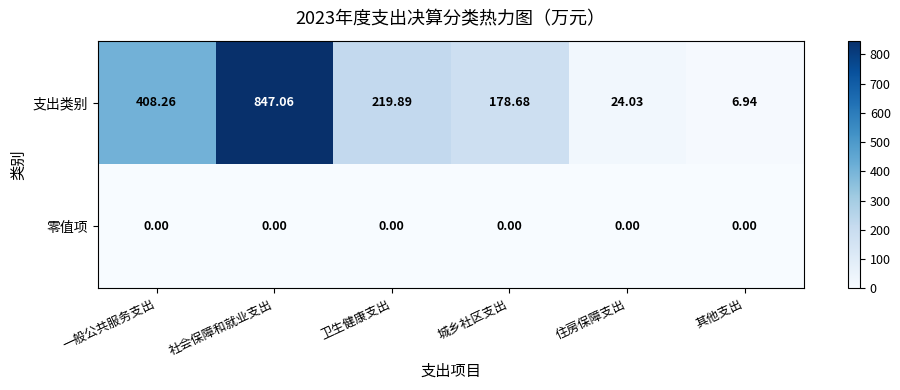

Between 社会保障和就业支出 and 住房保障支出, which series saw the biggest shift?

支出类别